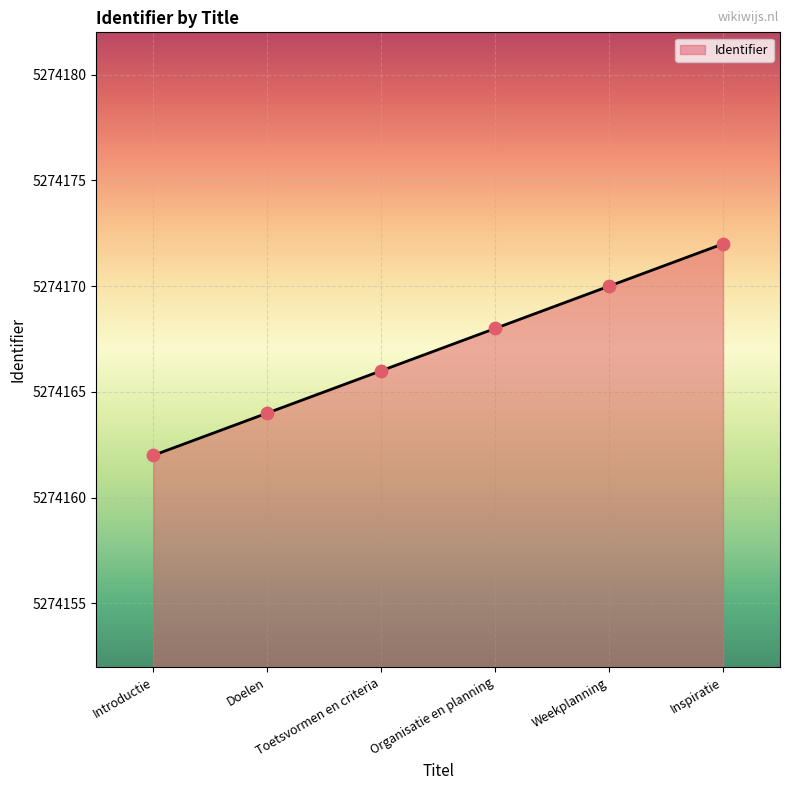

Which has a higher value, Toetsvormen en criteria or Doelen?

Toetsvormen en criteria